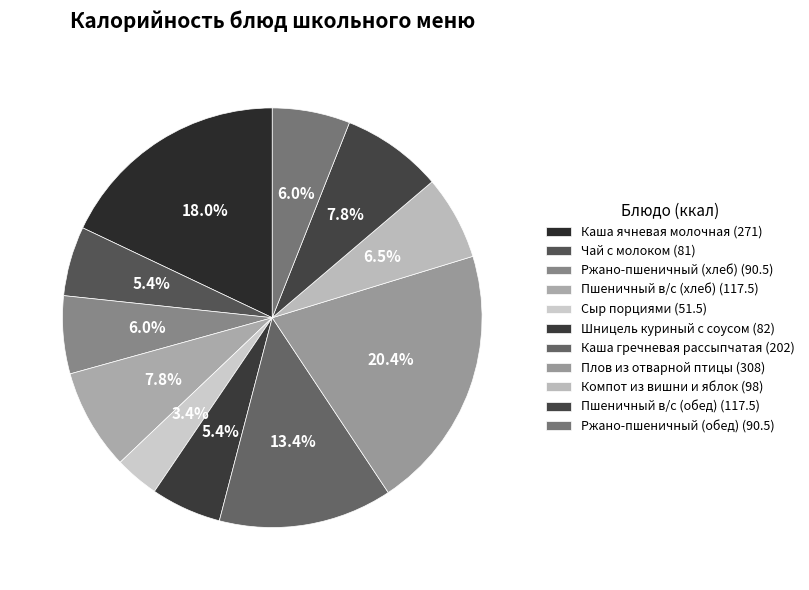

What percentage is the Пшеничный в/с (хлеб) slice, to the nearest percent?

8%